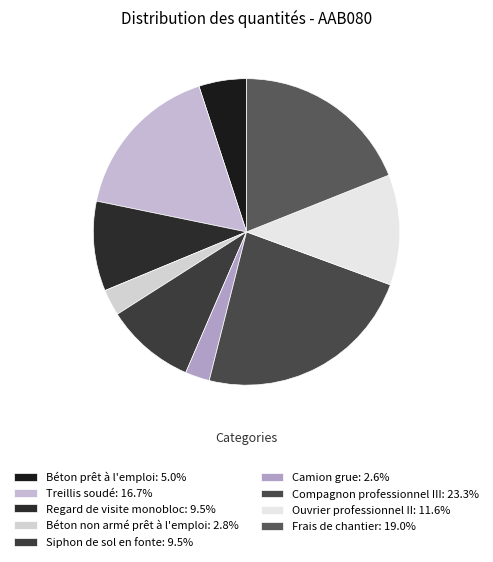

How many segments does this pie chart have?

9